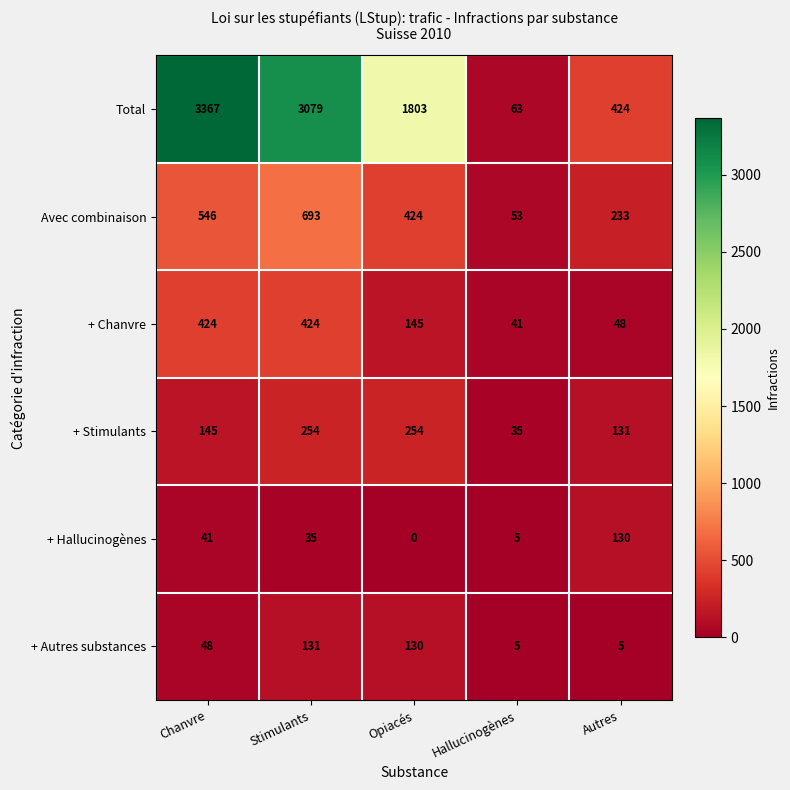

List the series in order of their peak value, lowest first.

+ Hallucinogènes, + Autres substances, + Stimulants, + Chanvre, Avec combinaison, Total